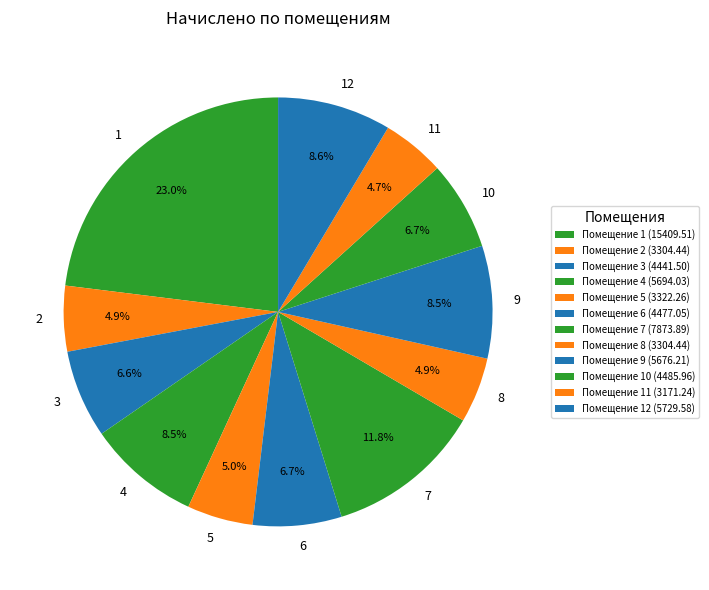

Count the number of slices in the pie.

12